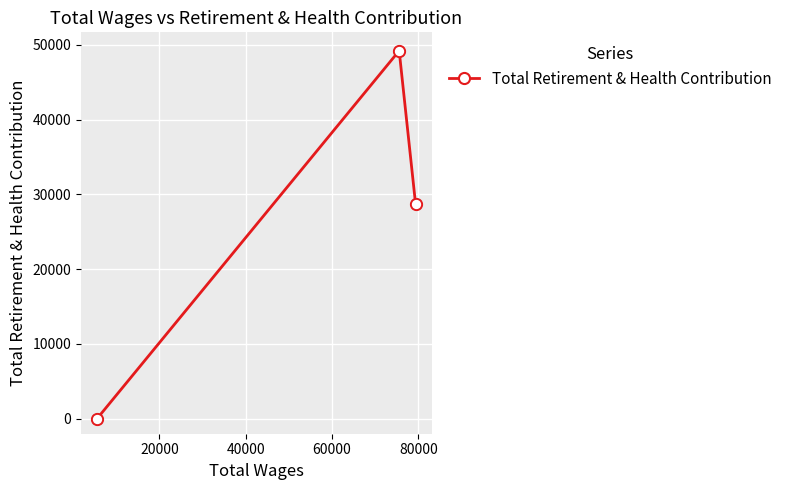

What is the maximum value shown in the chart?

49220